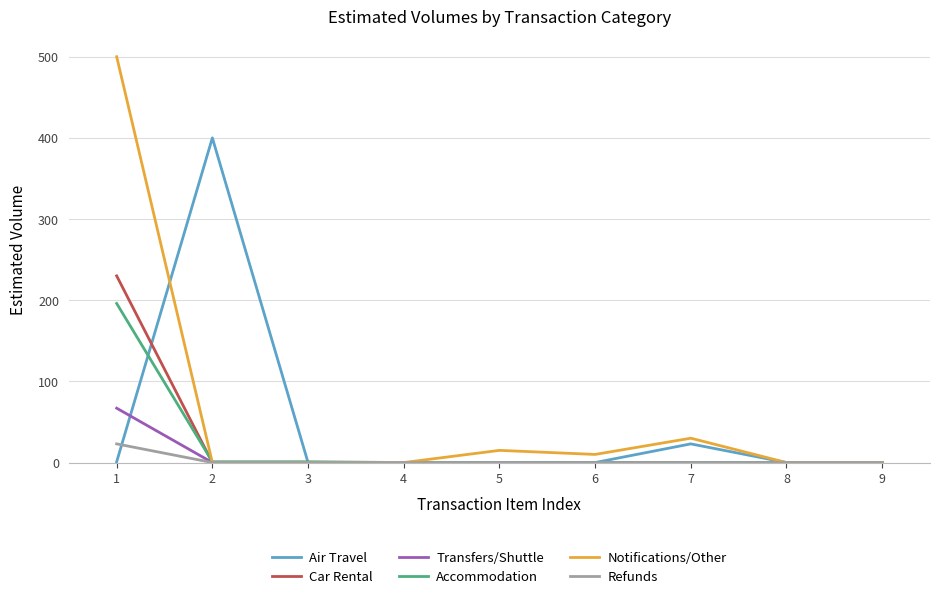

Does the chart have visible grid lines?

Yes